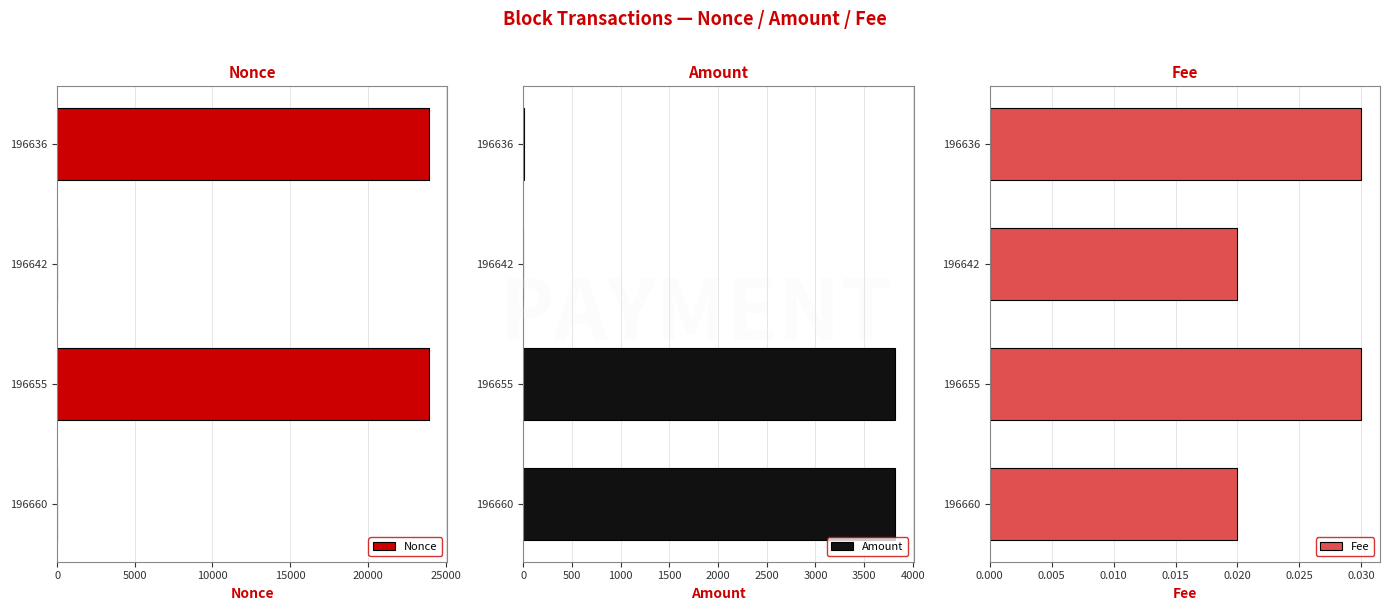

Rank the series by their average value, from lowest to highest.

Fee, Amount, Nonce